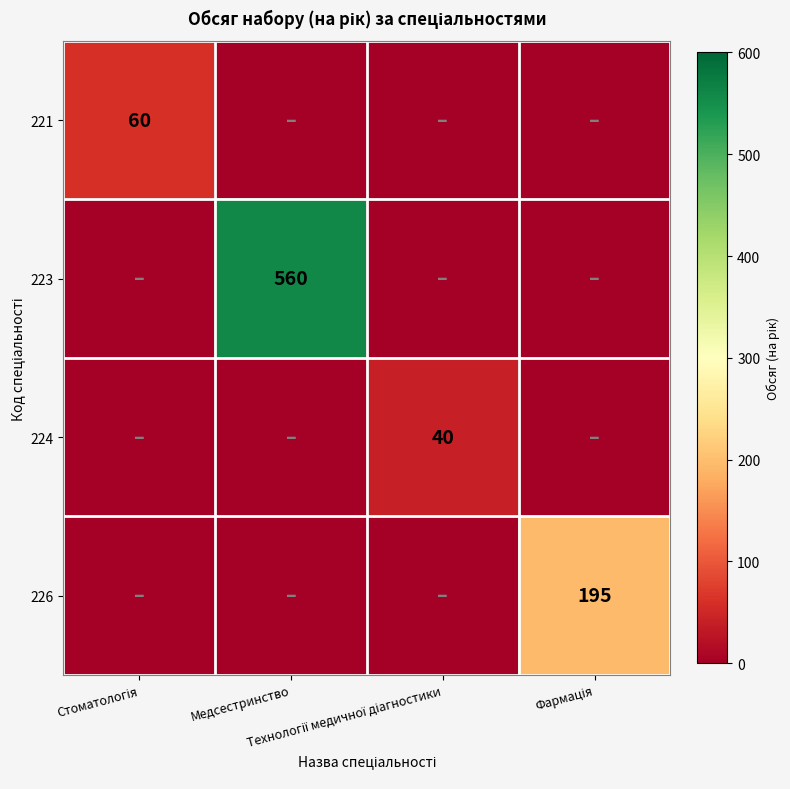

The value of 224 at Фармація is 18. True or false?

False